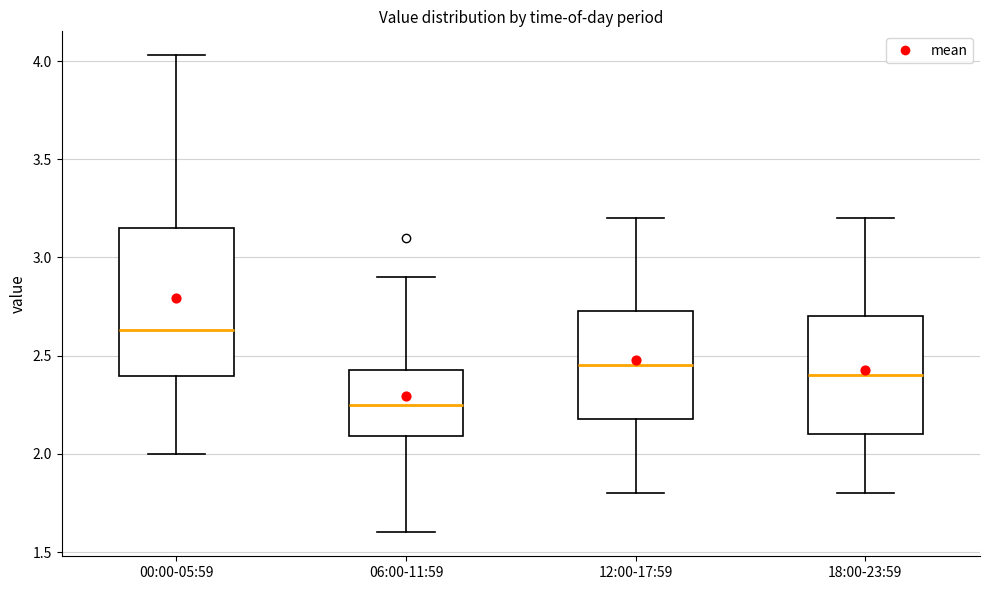

Reading left to right, read every box against the y-axis: the position of its median line, the range the box covers, and the ends of its whiskers. The values are not printed on the chart, so give them approximately, as read against the axis.

00:00-05:59: median 2.65, box 2.40 to 3.15, whiskers 2.00 to 4.05
06:00-11:59: median 2.25, box 2.10 to 2.45, whiskers 1.60 to 2.90
12:00-17:59: median 2.45, box 2.20 to 2.75, whiskers 1.80 to 3.20
18:00-23:59: median 2.40, box 2.10 to 2.70, whiskers 1.80 to 3.20